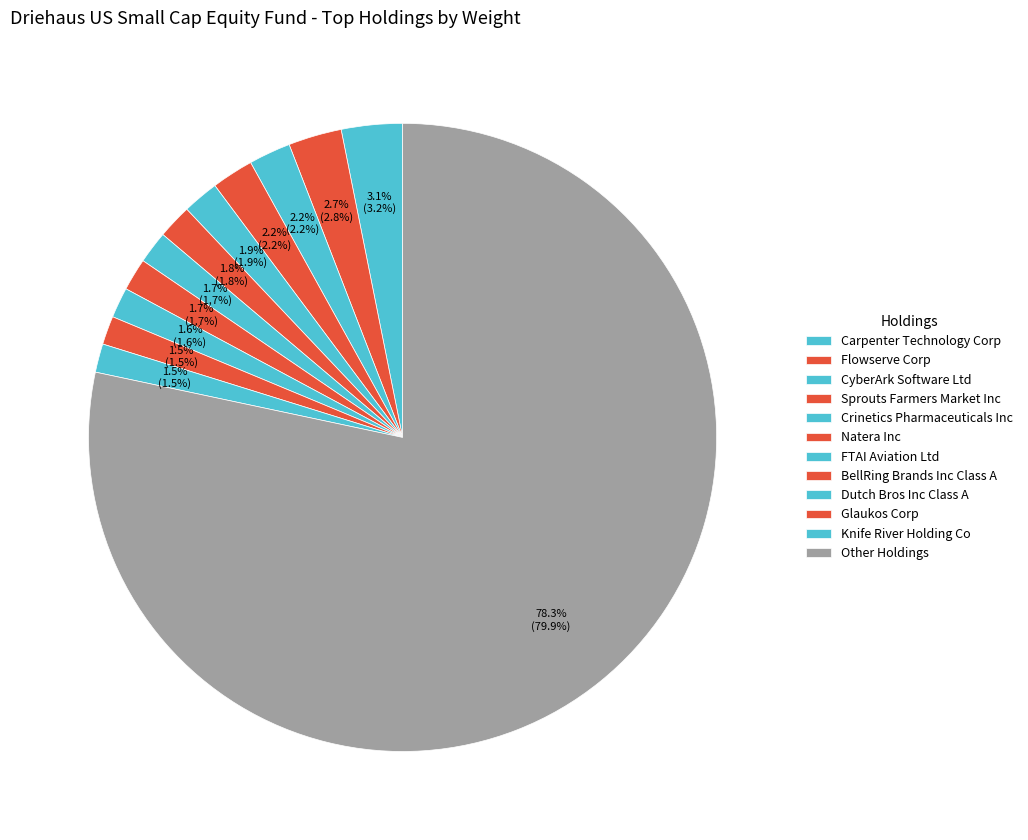

Does any single category account for the majority?

Yes